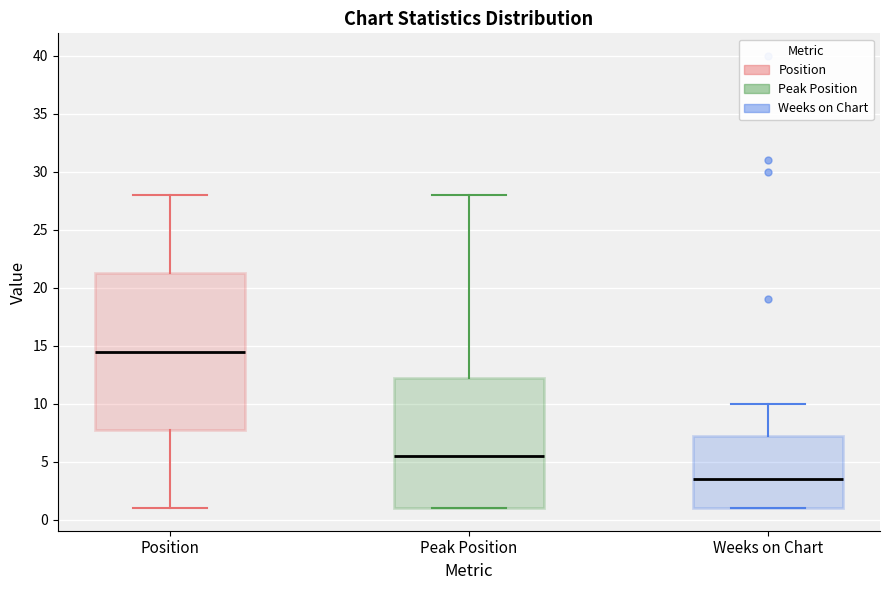

Reading left to right, read every box against the y-axis: the position of its median line, the range the box covers, and the ends of its whiskers. The values are not printed on the chart, so give them approximately, as read against the axis.

Position: median 14.5, box 8.0 to 21.5, whiskers 1.0 to 28.0
Peak Position: median 5.5, box 1.0 to 12.5, whiskers 1.0 to 28.0
Weeks on Chart: median 3.5, box 1.0 to 7.5, whiskers 1.0 to 10.0